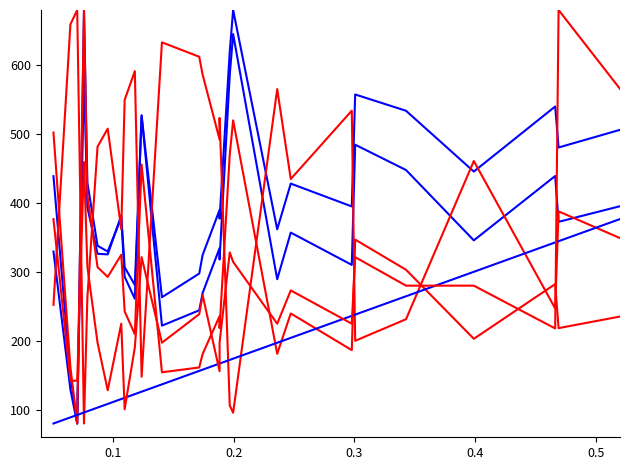

What are all the series names shown in the legend?

Age-Adjusted Rate, Lower 95% CI, Upper 95% CI, CI Rank, Avg Annual Count, Recent 5yr Trend